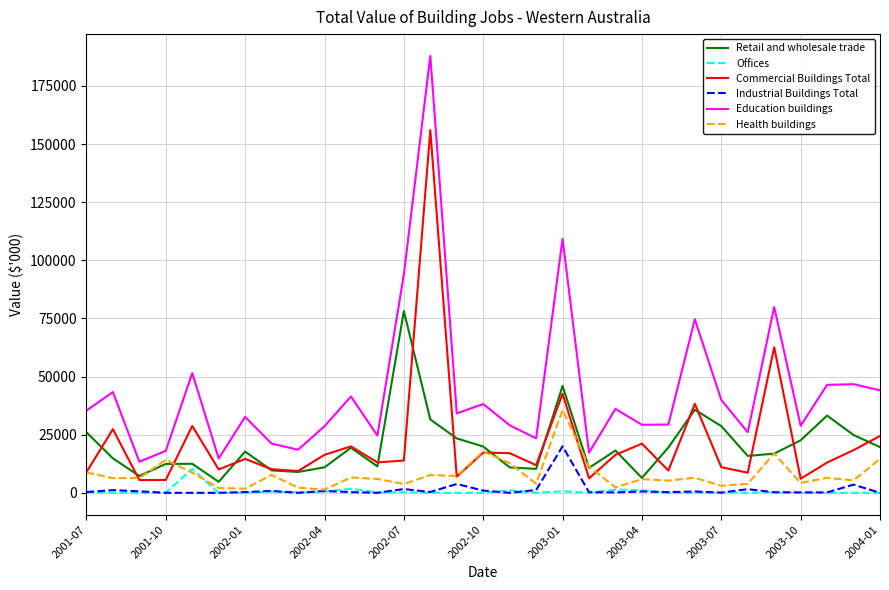

Which series has the largest range (max minus min)?

Education buildings